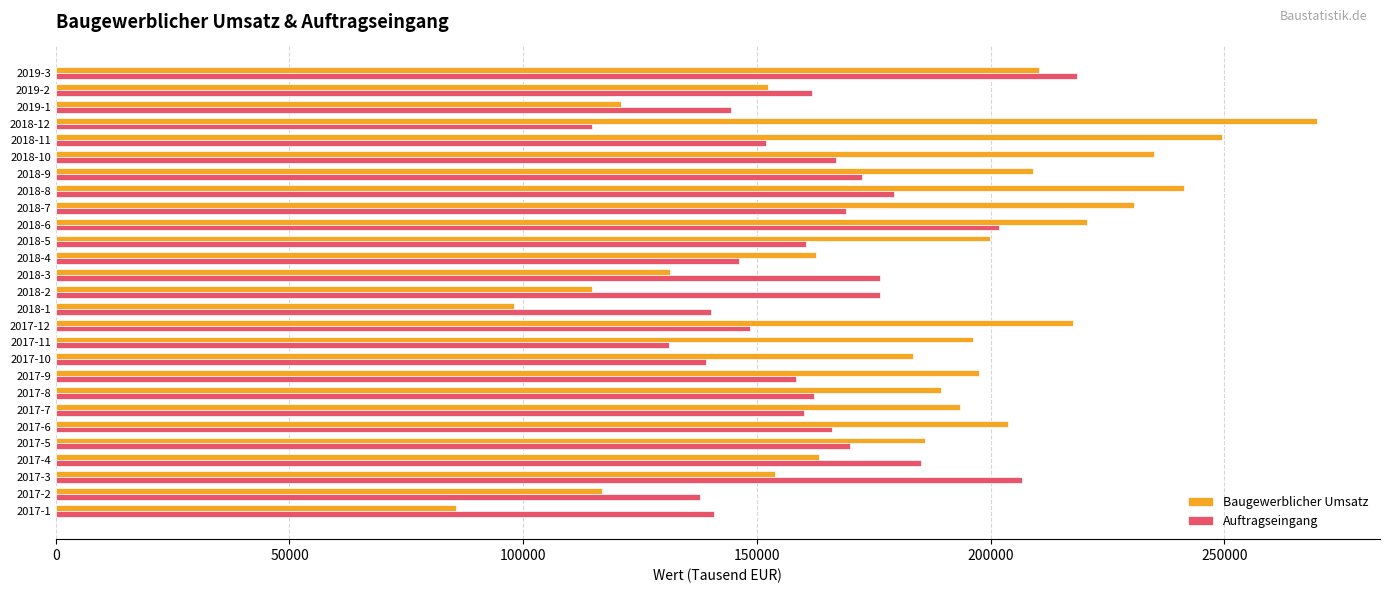

The value of Baugewerblicher Umsatz at 2019-3 is 290713.0. True or false?

False